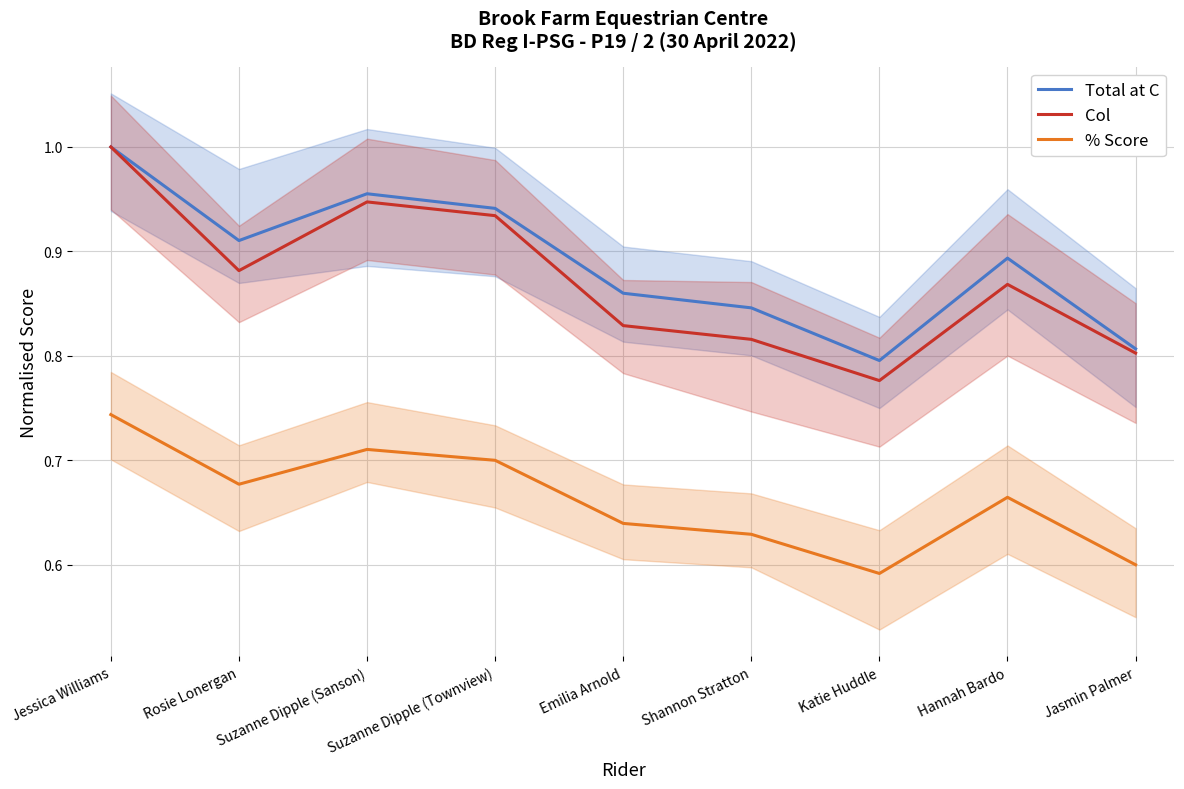

The Col series shows 0.4 at Suzanne Dipple (Sanson). True or false?

False